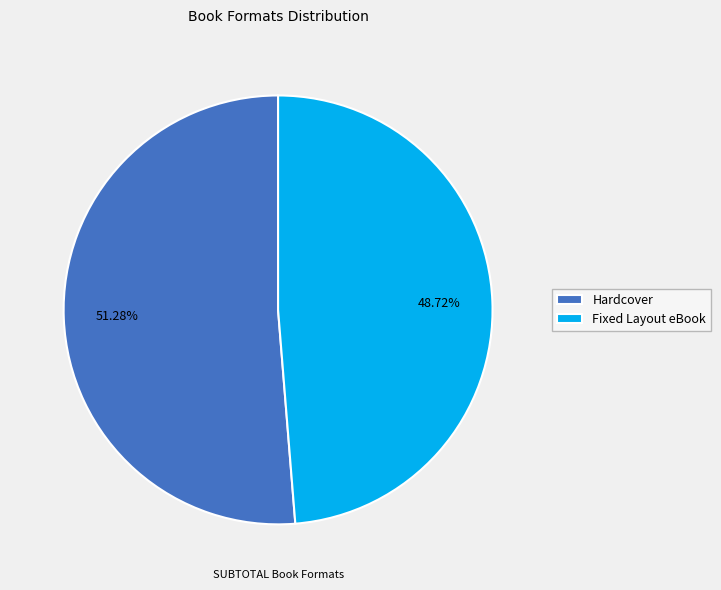

To the nearest percent, what percentage of the pie is Fixed Layout eBook?

49%